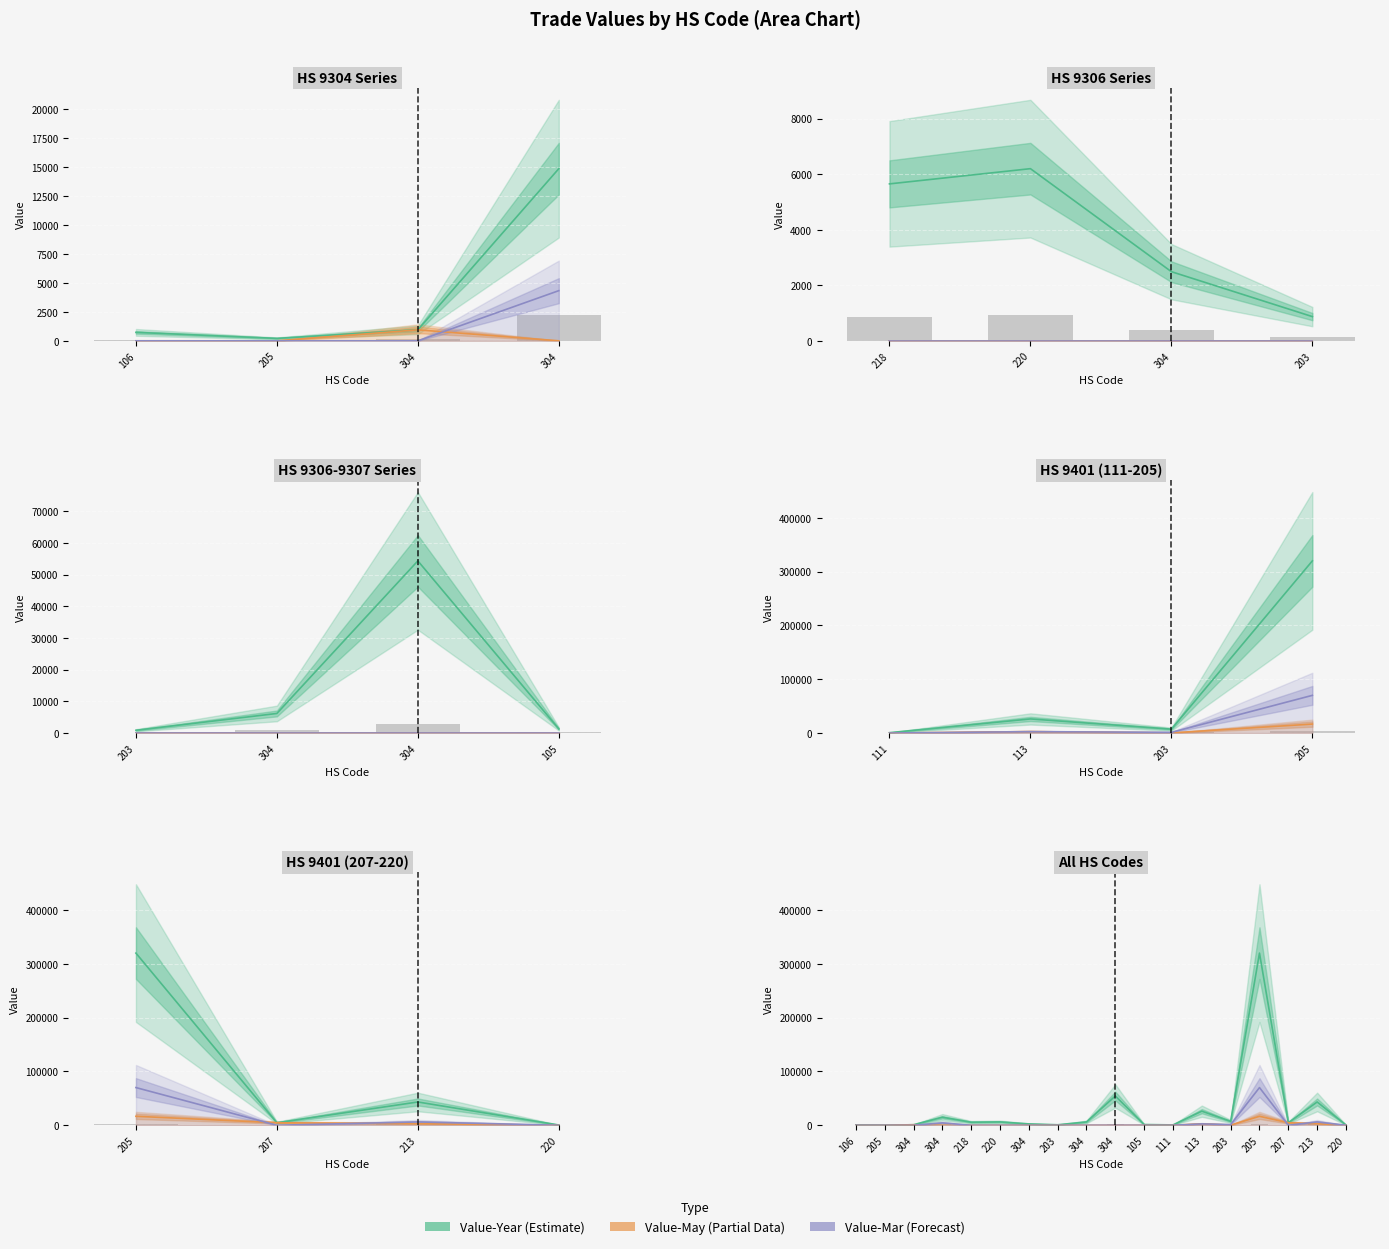

What is the difference between the second highest and second lowest values in the Value-Year (Estimate) series?

53898